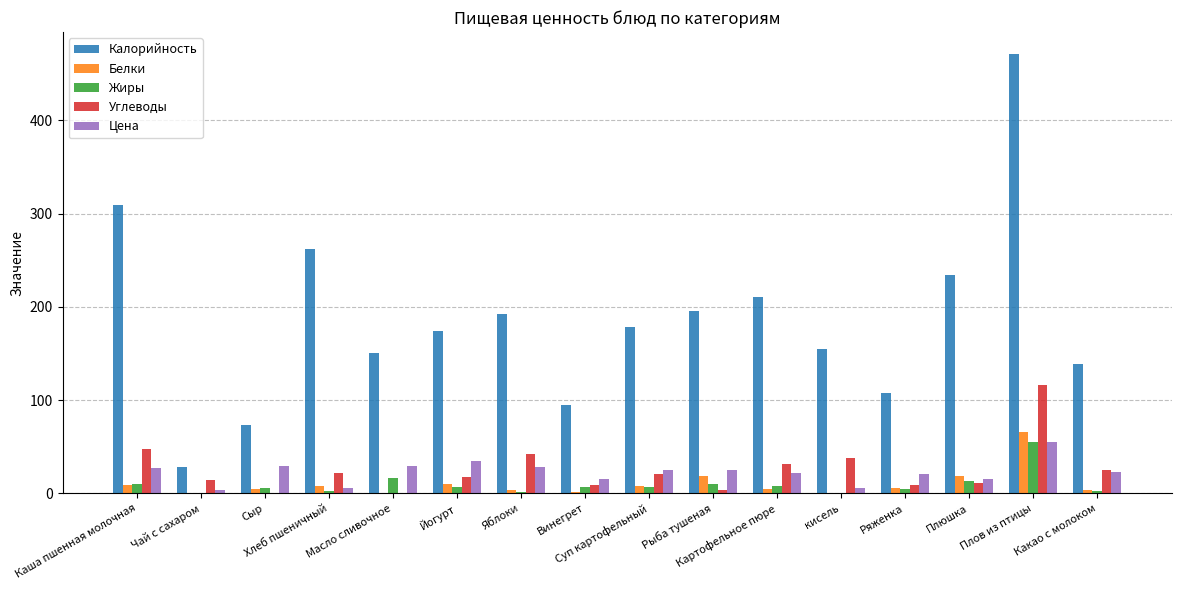

What is the sum of all Калорийность values?

2972.4